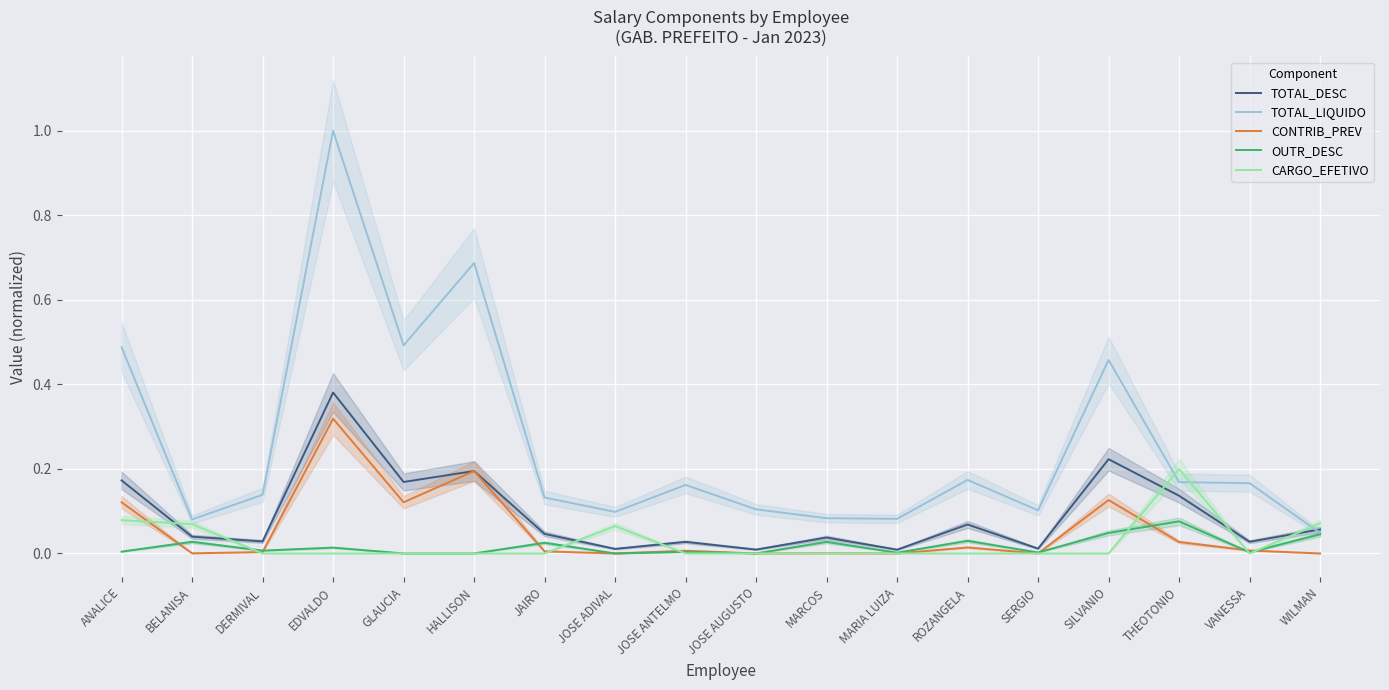

At how many categories does at least one series exceed 0?

18